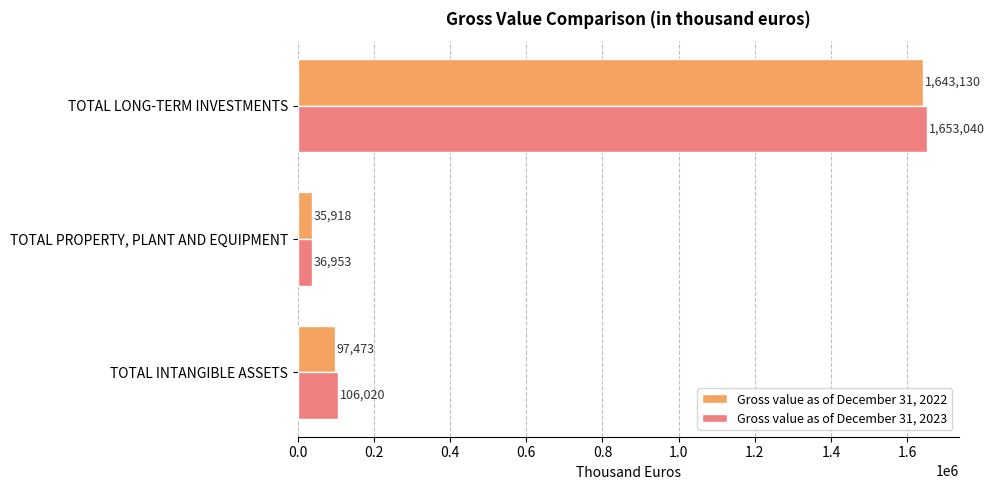

Which series has the largest total across all categories?

Gross value as of December 31, 2023